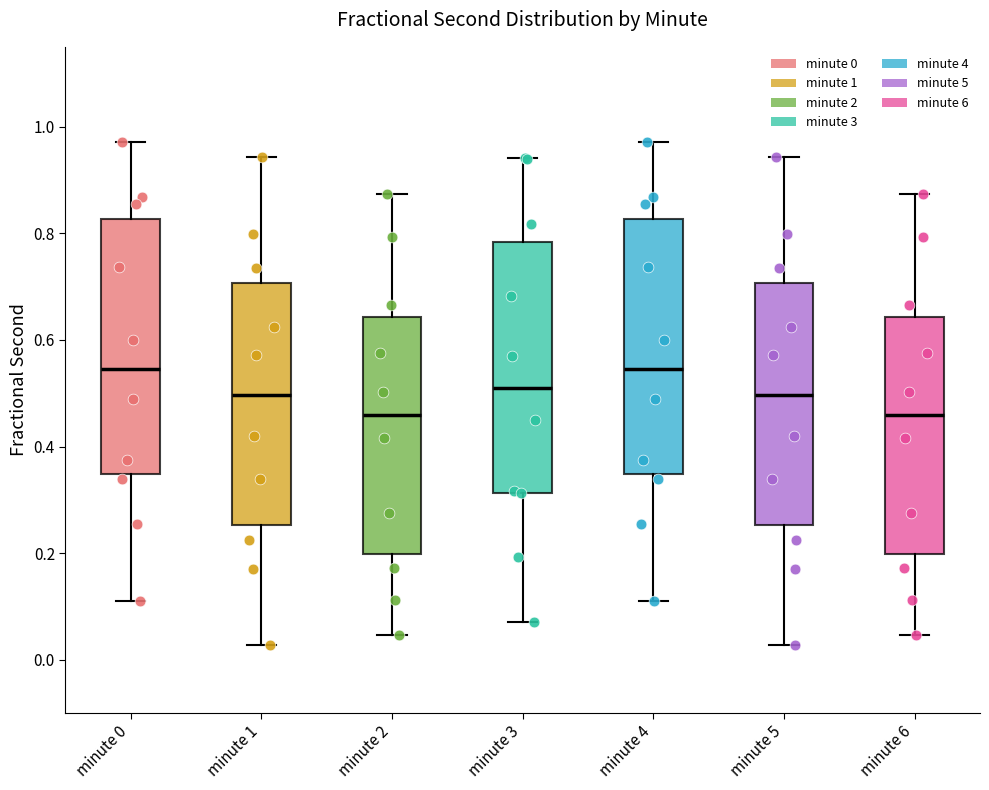

Reading left to right, read every box against the y-axis: the position of its median line, the range the box covers, and the ends of its whiskers. The values are not printed on the chart, so give them approximately, as read against the axis.

minute 0: median 0.54, box 0.34 to 0.82, whiskers 0.12 to 0.98
minute 1: median 0.50, box 0.26 to 0.70, whiskers 0.02 to 0.94
minute 2: median 0.46, box 0.20 to 0.64, whiskers 0.04 to 0.88
minute 3: median 0.52, box 0.32 to 0.78, whiskers 0.08 to 0.94
minute 4: median 0.54, box 0.34 to 0.82, whiskers 0.12 to 0.98
minute 5: median 0.50, box 0.26 to 0.70, whiskers 0.02 to 0.94
minute 6: median 0.46, box 0.20 to 0.64, whiskers 0.04 to 0.88